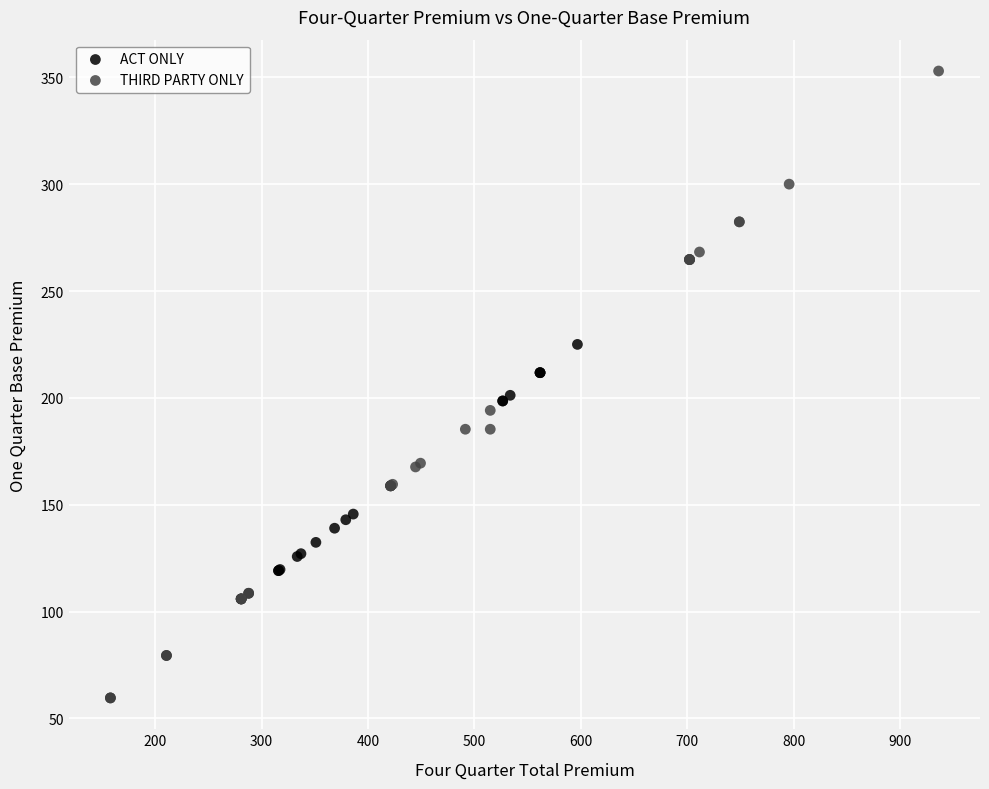

What are all the series names shown in the legend?

ACT ONLY, THIRD PARTY ONLY